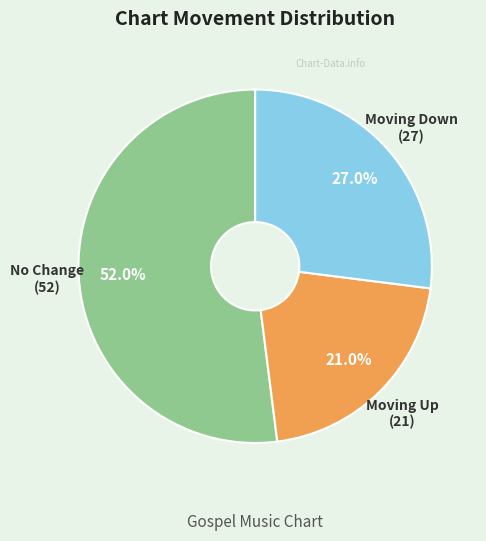

How many slices are in this pie chart?

3